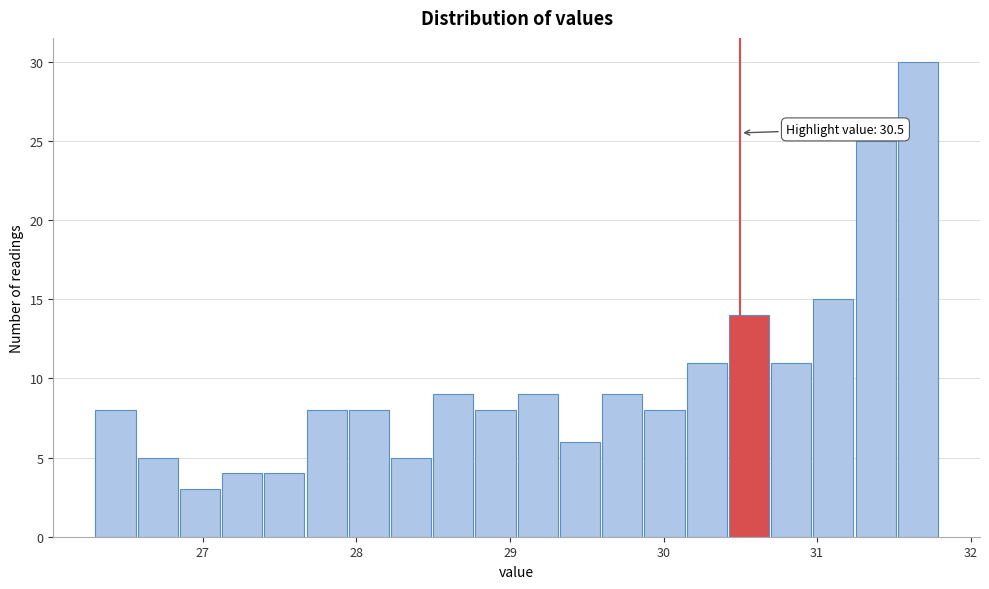

Read against the x-axis, roughly where is the centre of the tallest bar?

31.7